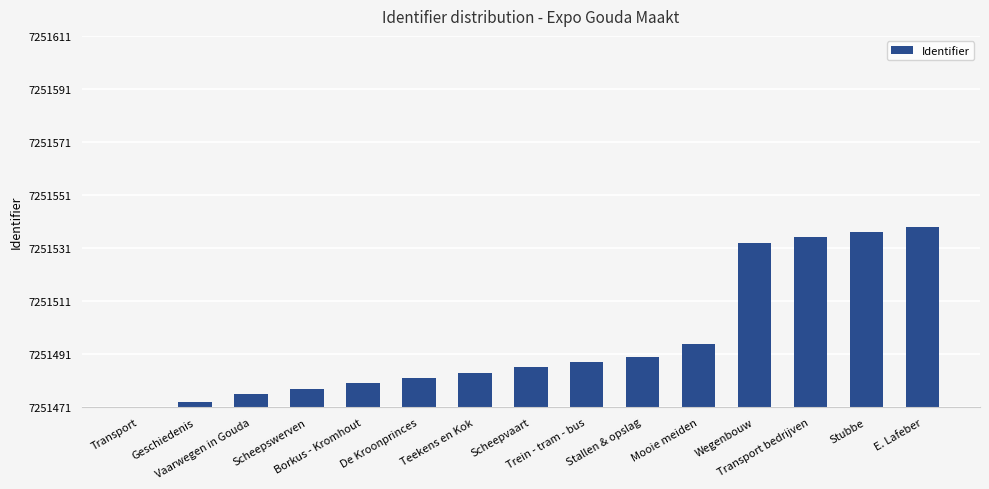

True or false: the data shows 16 at E. Lafeber.

False